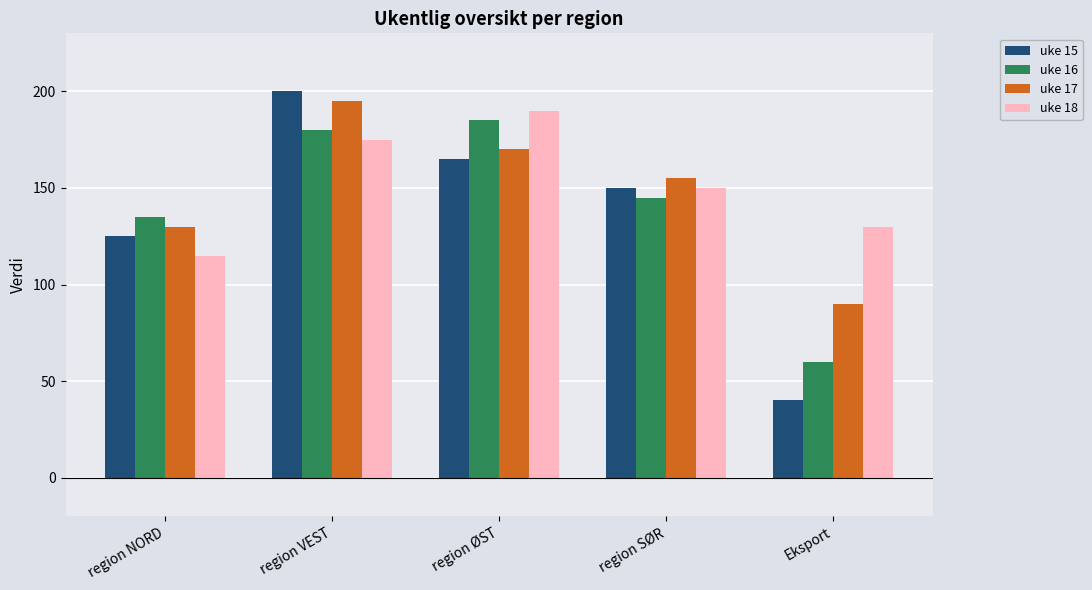

How many bars are there in total?

20